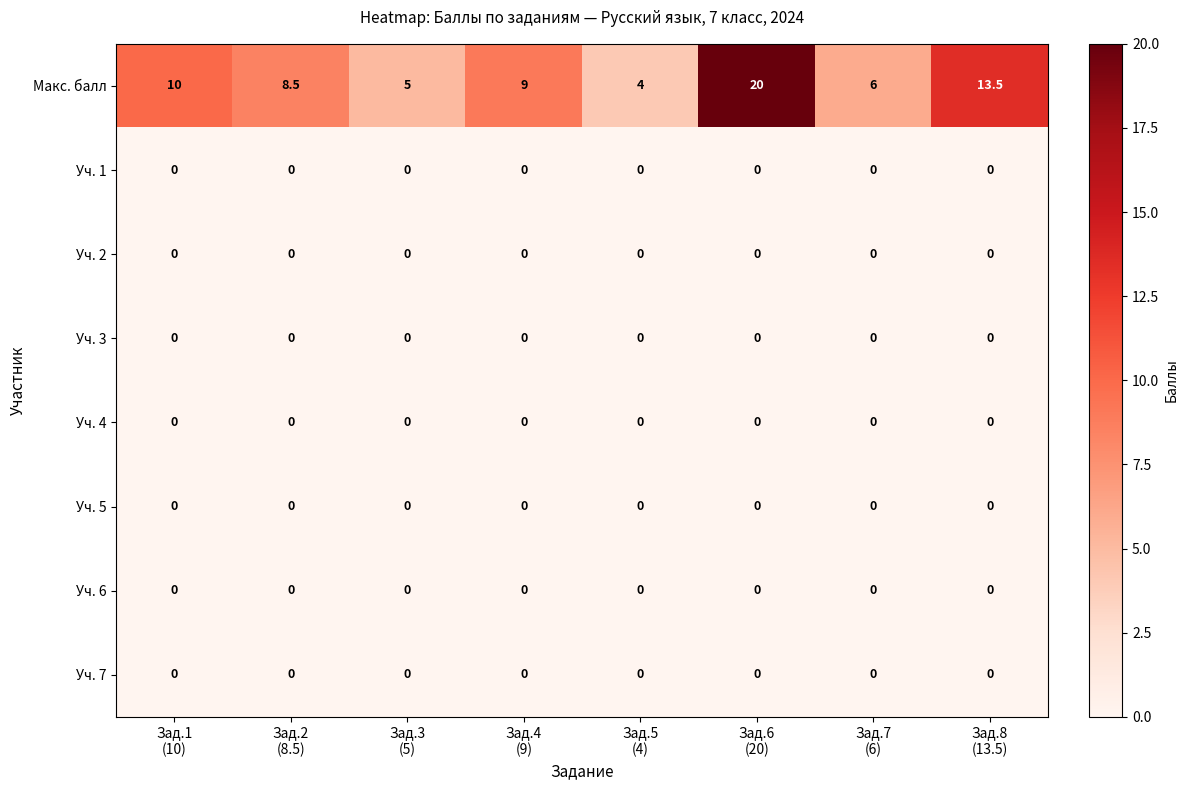

Which series has the largest total across all categories?

Макс. балл